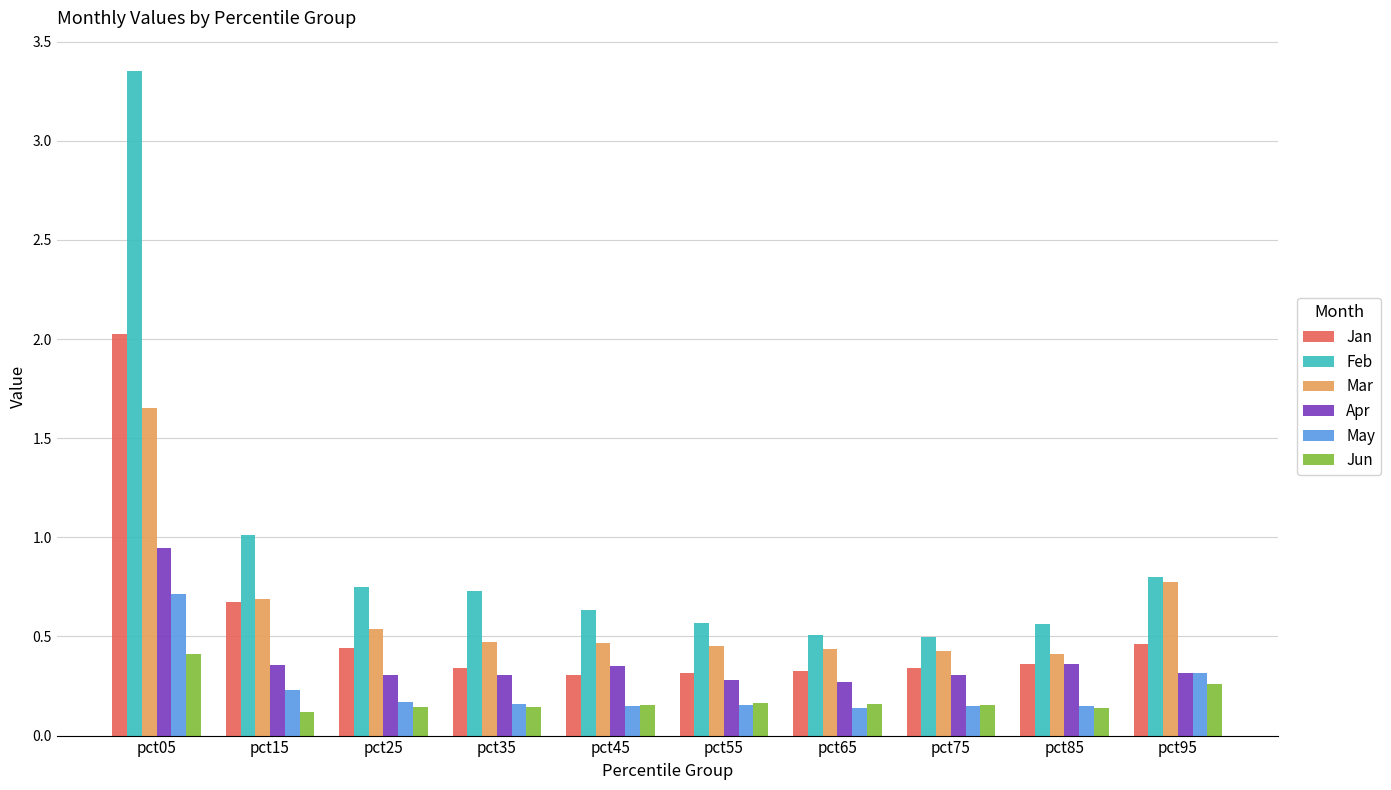

Rank the series by their maximum value, from lowest to highest.

Jun, May, Apr, Mar, Jan, Feb